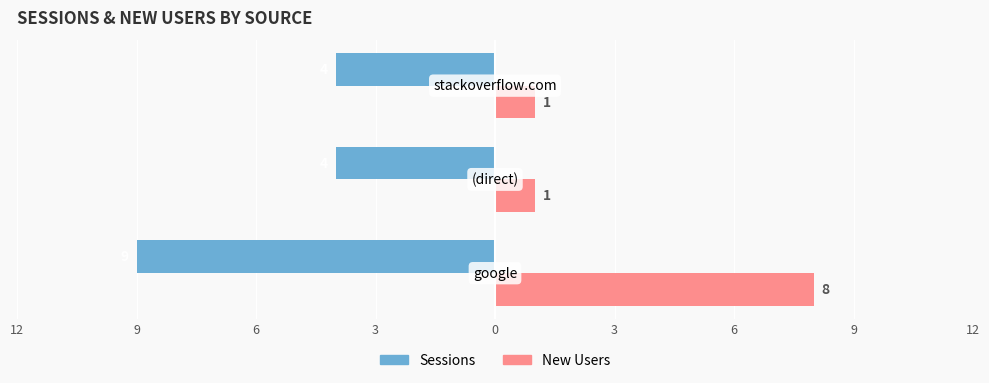

What are all the series names shown in the legend?

Sessions, New Users